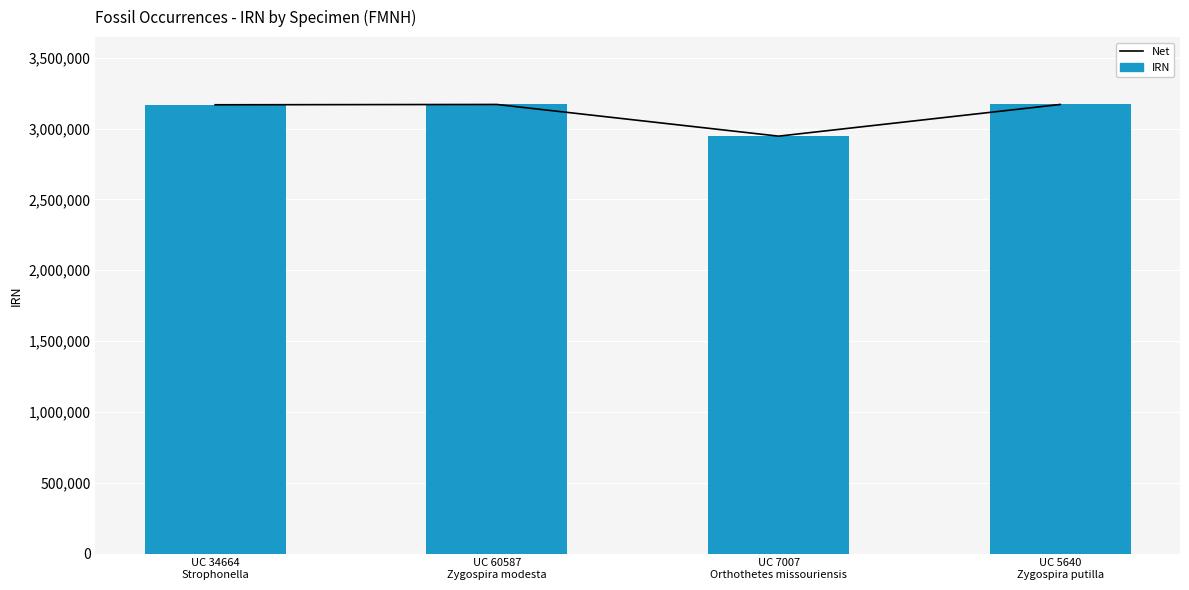

Count the number of data series in this chart.

2